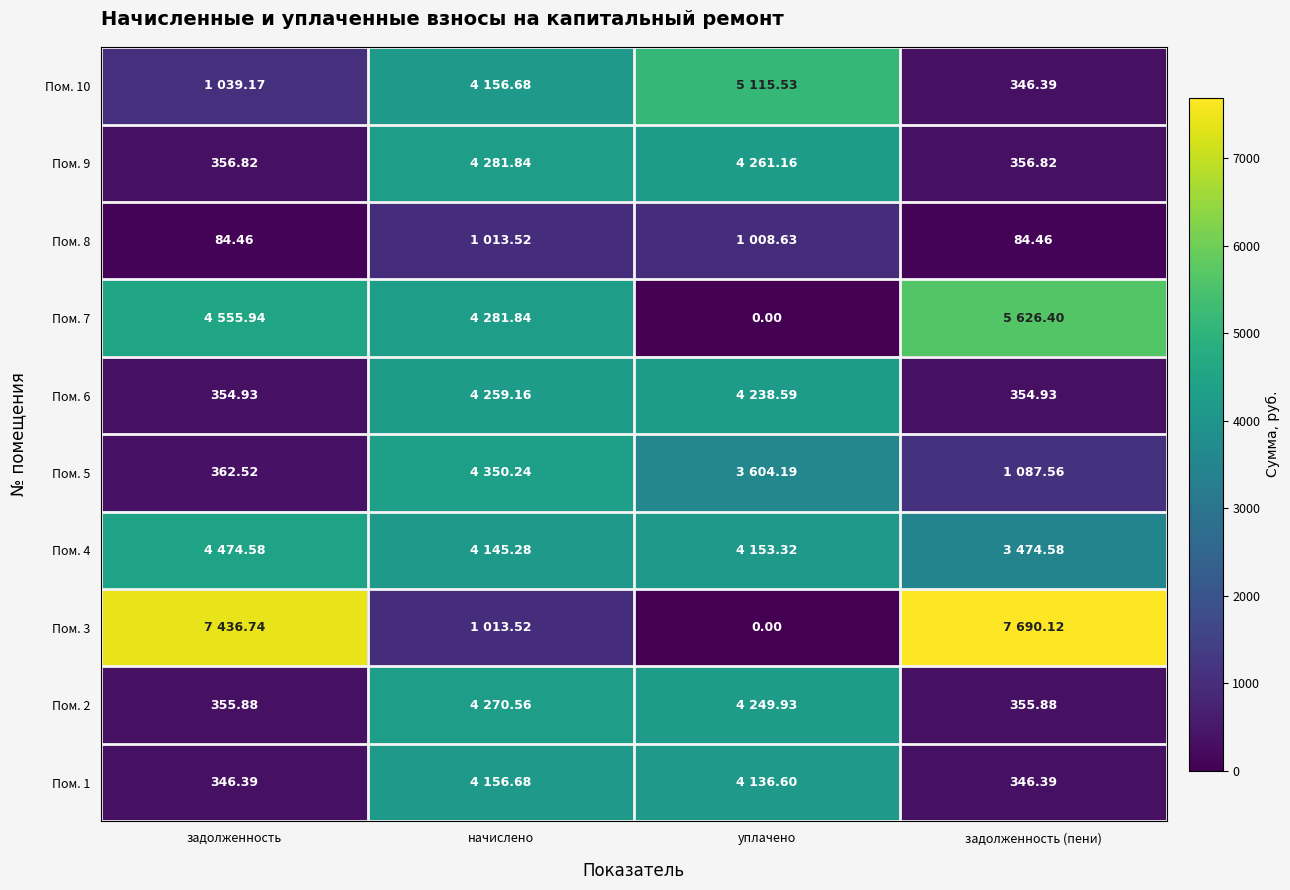

At which label does Пом. 1 first exceed 4136?

начислено